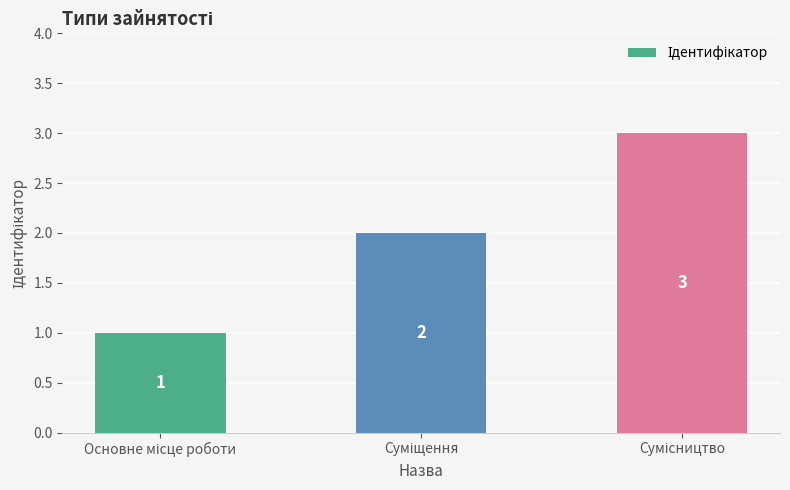

What is the sum of all values?

6